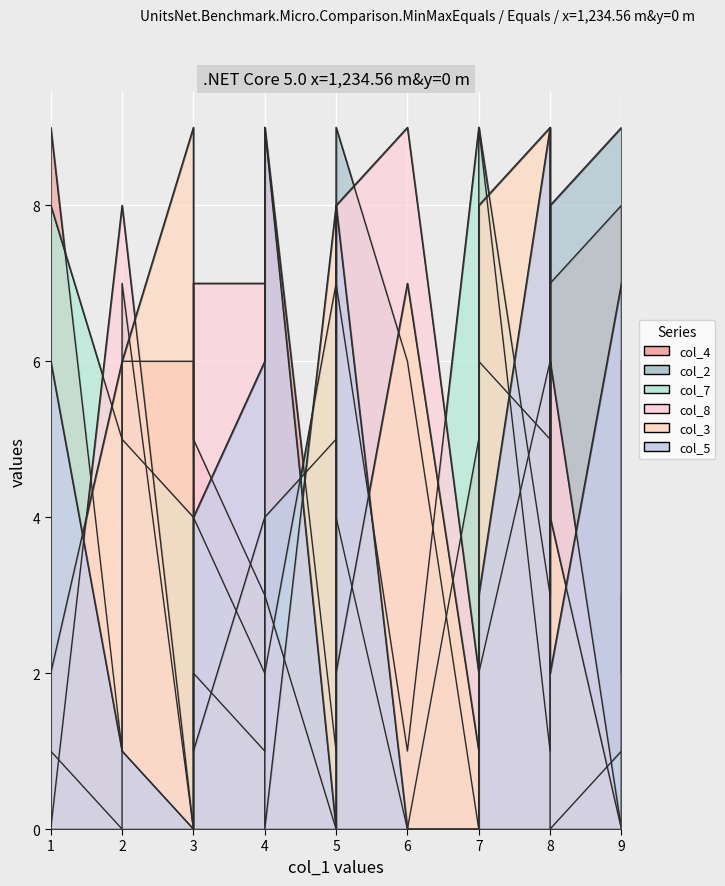

Reading left to right, extract all data points from this chart.

col_4: 8	9	1	7	6	5	1	9	0	2	8	3	6	1	5	9	4
col_2: 9	4	0	8	0	0	5	1	6	9	8	1	7	5	2	6	9
col_7: 1	2	5	0	4	9	7	8	1	6	6	2	5	3	4	9	7
col_8: 0	3	8	6	0	2	0	0	9	1	3	7	8	6	7	2	8
col_3: 0	0	6	4	9	1	8	2	7	3	5	4	6	9	1	8	2
col_5: 7	9	1	2	0	0	0	6	0	7	5	6	1	9	4	3	8